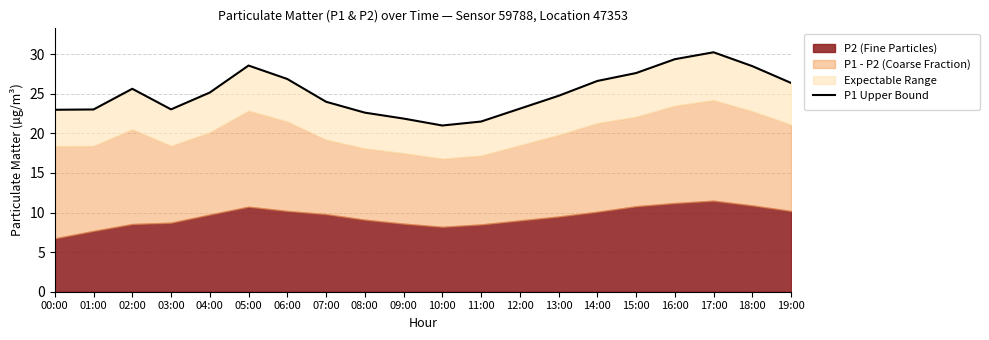

How many lines are shown in the chart?

1